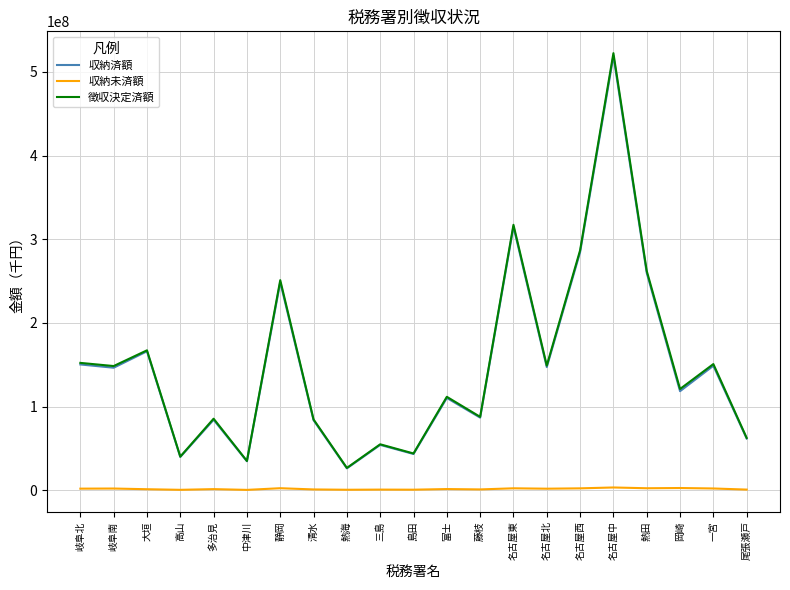

Does the chart have visible grid lines?

Yes